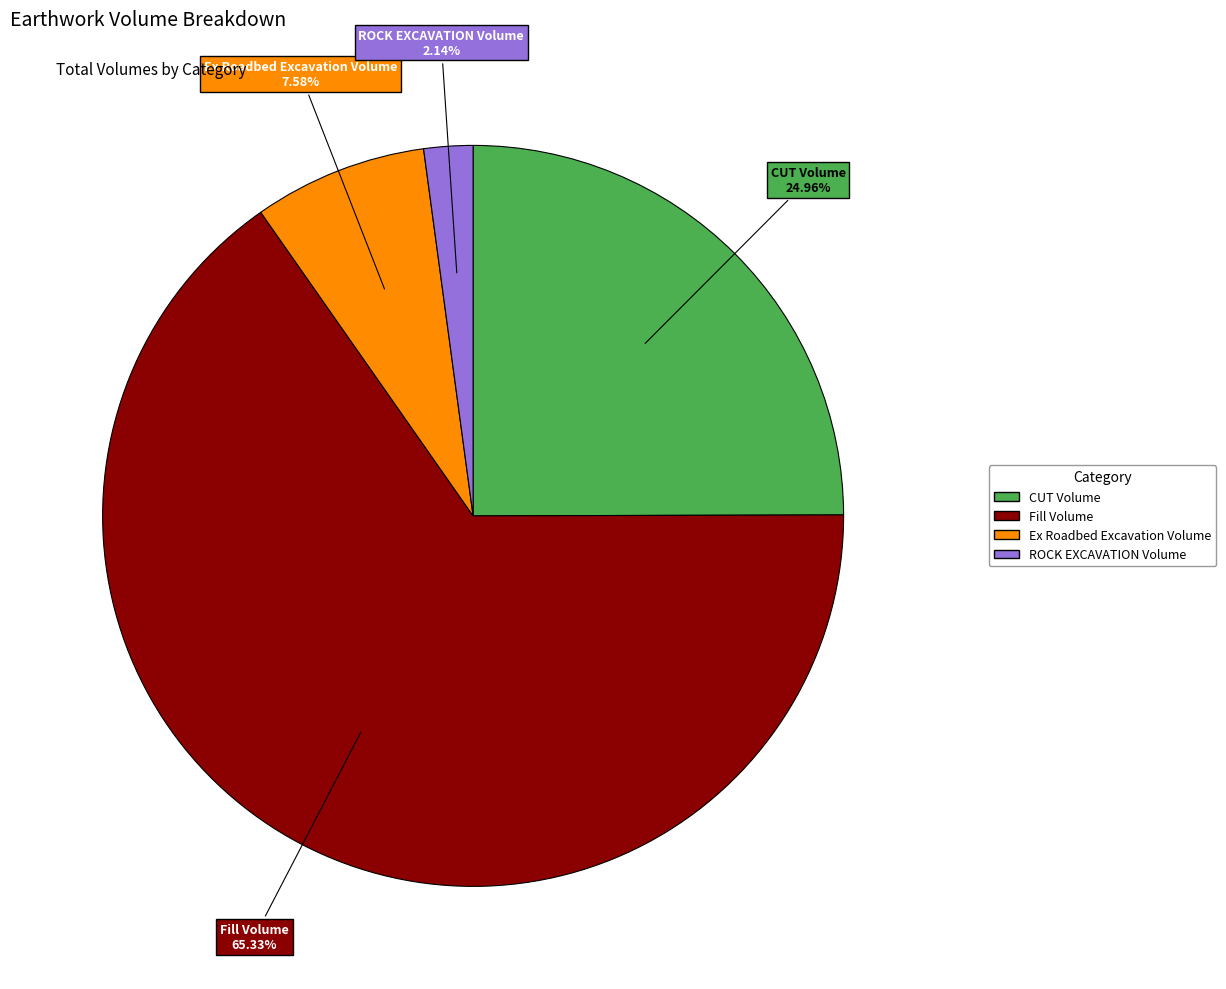

Is there any slice that represents more than half of the pie?

Yes